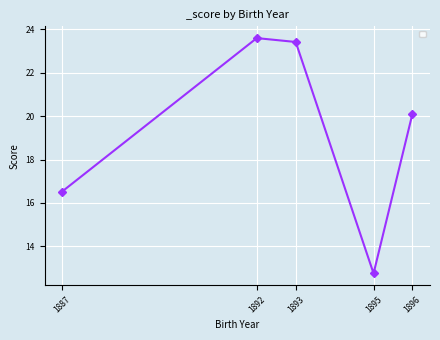

Which category has the lowest value across all series?

1895